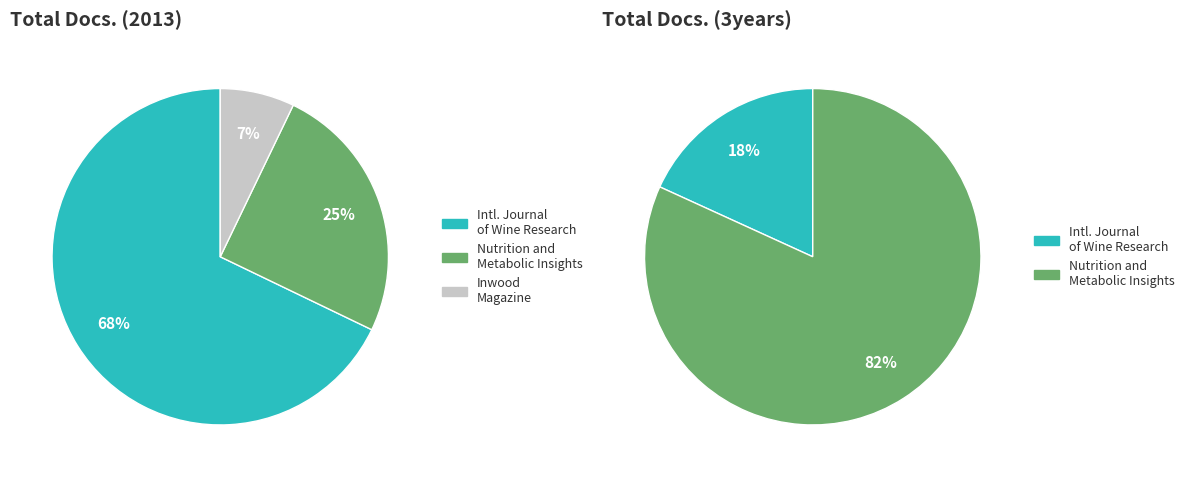

Which category has the biggest portion of the pie?

International Journal of Wine Research